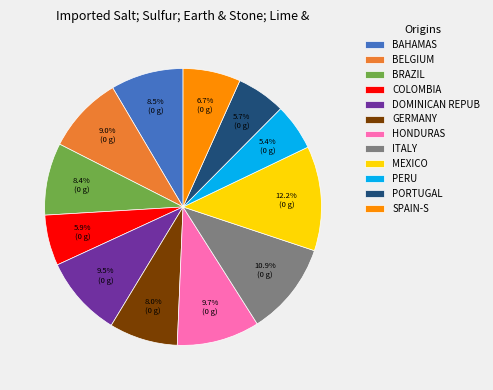

Is the sum of PORTUGAL and BRAZIL greater than half?

No